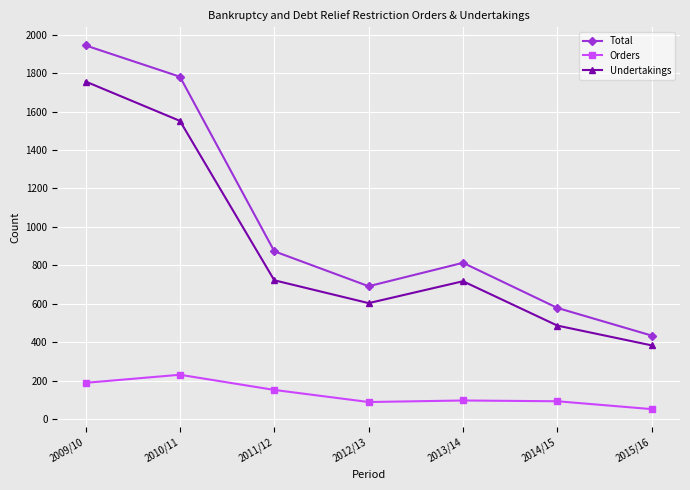

How many data points does each series have?

7